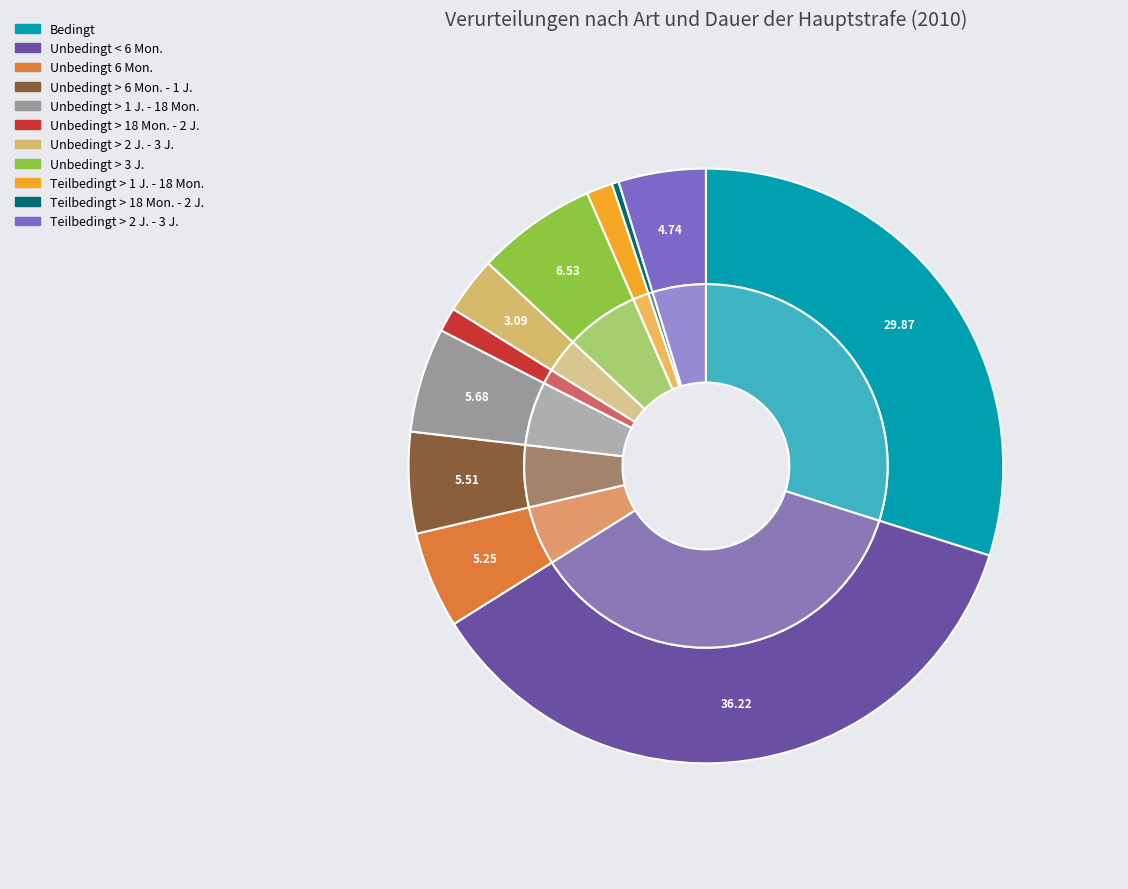

What is the largest slice in the pie chart?

UNBEDINGTE Freiheitsstrafe < 6 Monate